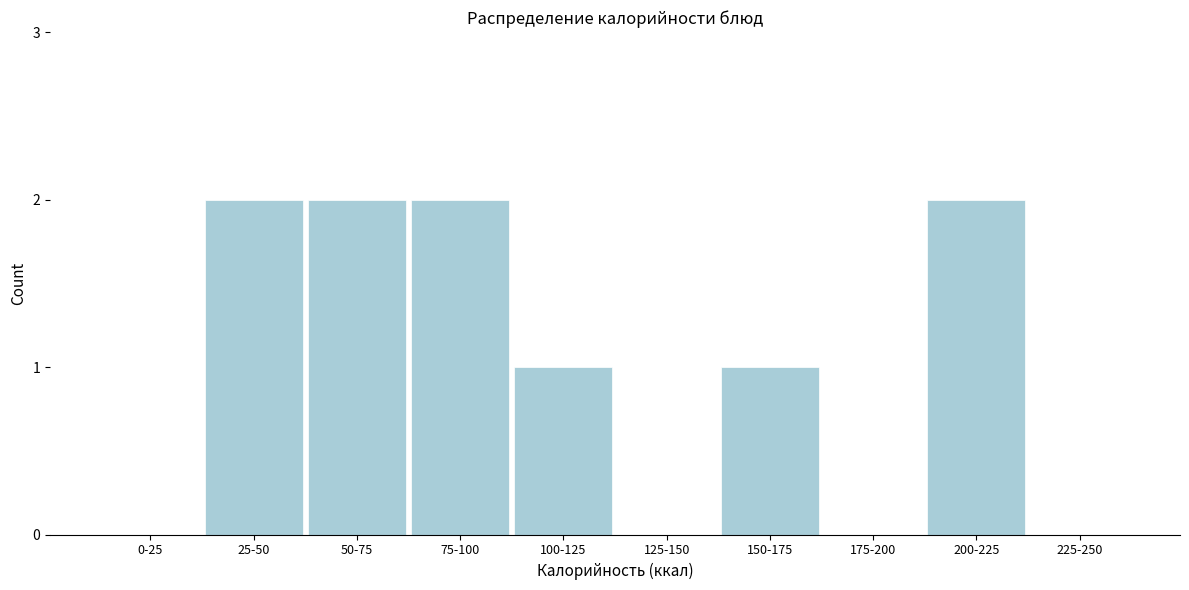

Reading left to right, transcribe all the data shown in this chart.

0-25=0	25-50=2	50-75=2	75-100=2	100-125=1	125-150=0	150-175=1	175-200=0	200-225=2	225-250=0